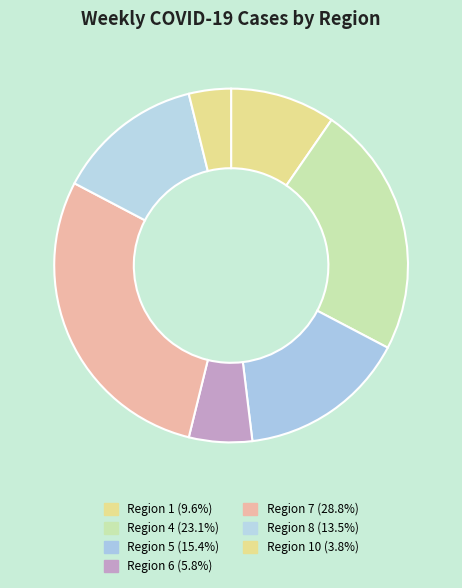

Count the number of slices in the pie.

7